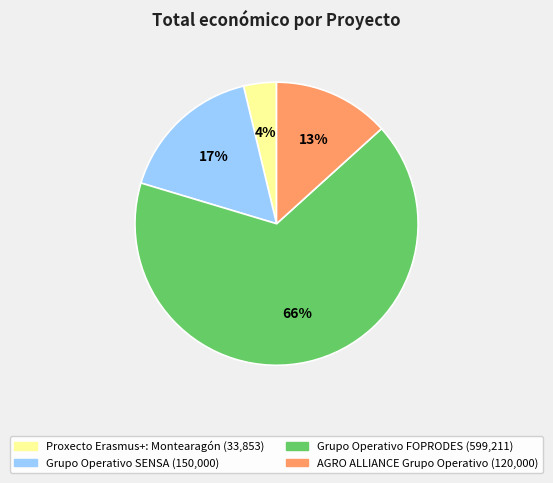

Combined, do Proxecto Erasmus+: Montearagón and Grupo Operativo SENSA account for over 50%?

No